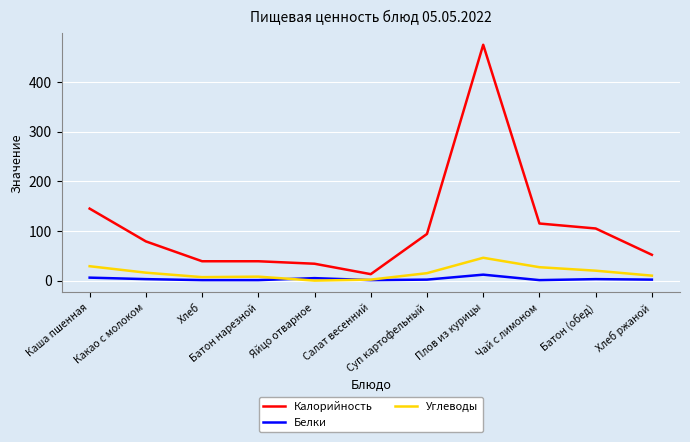

Which series has the largest range (max minus min)?

Калорийность